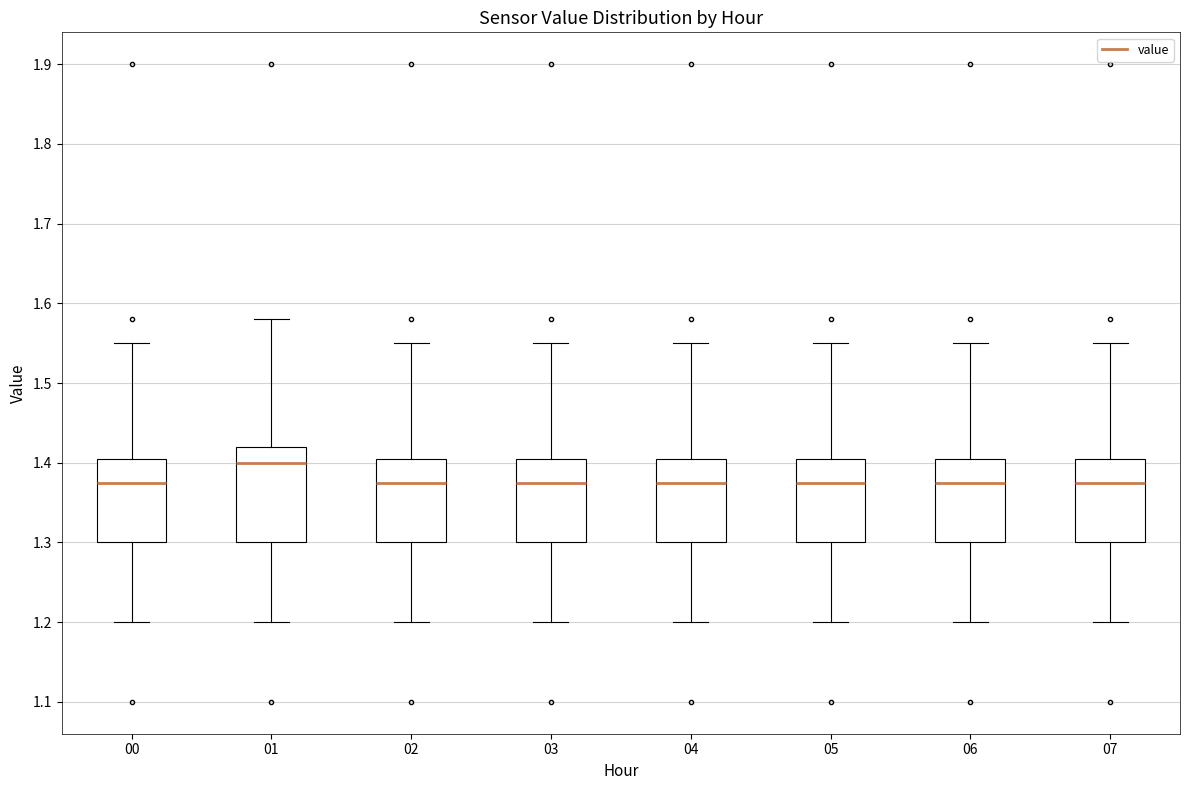

Which box is the tallest, from its lower edge to its upper edge?

01